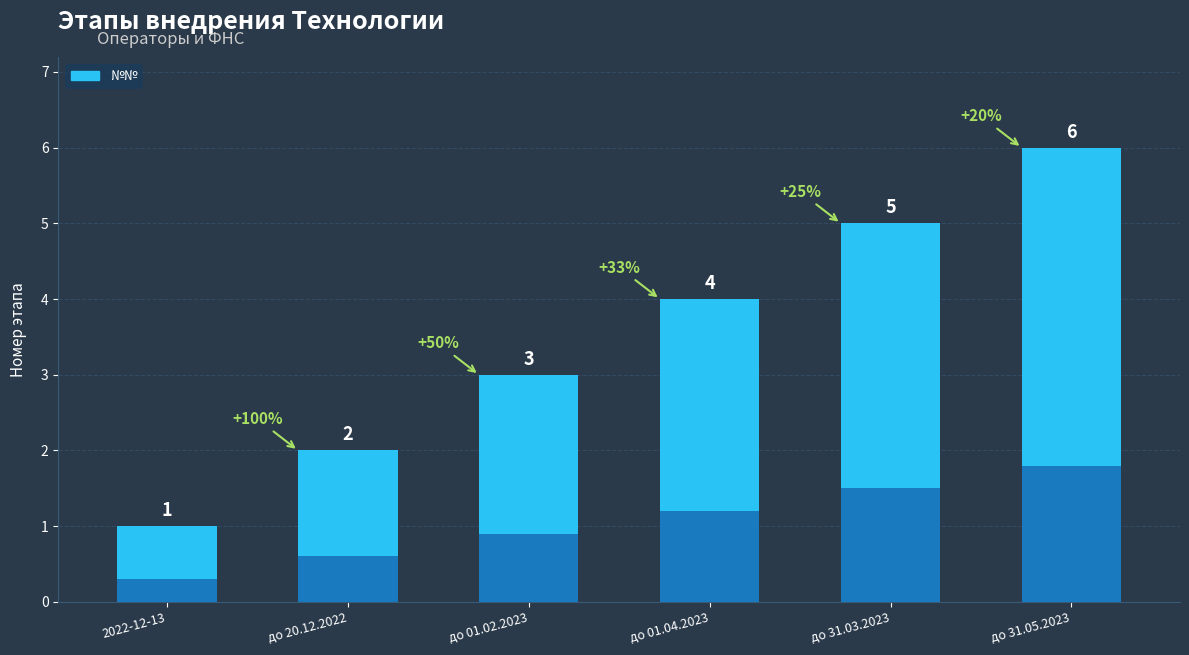

True or false: the data shows 6 at до 31.05.2023.

True